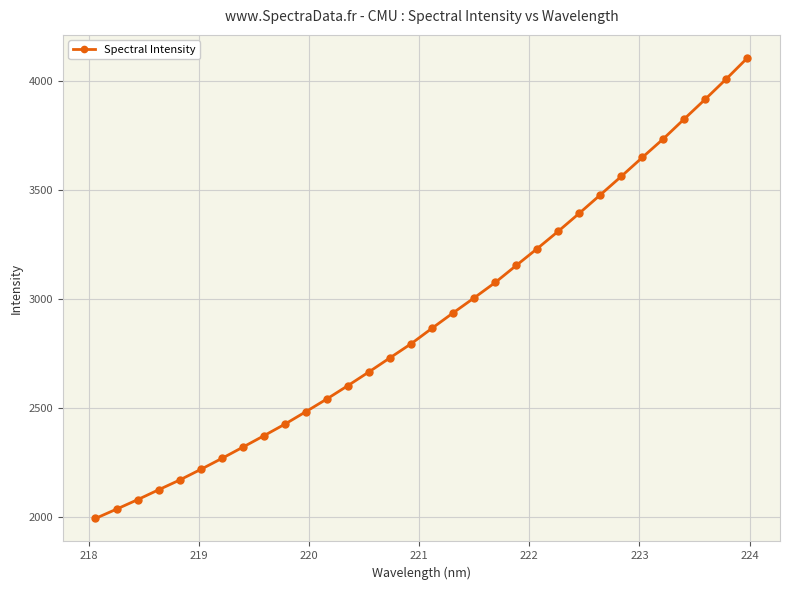

What is the greatest value displayed?

4106.6